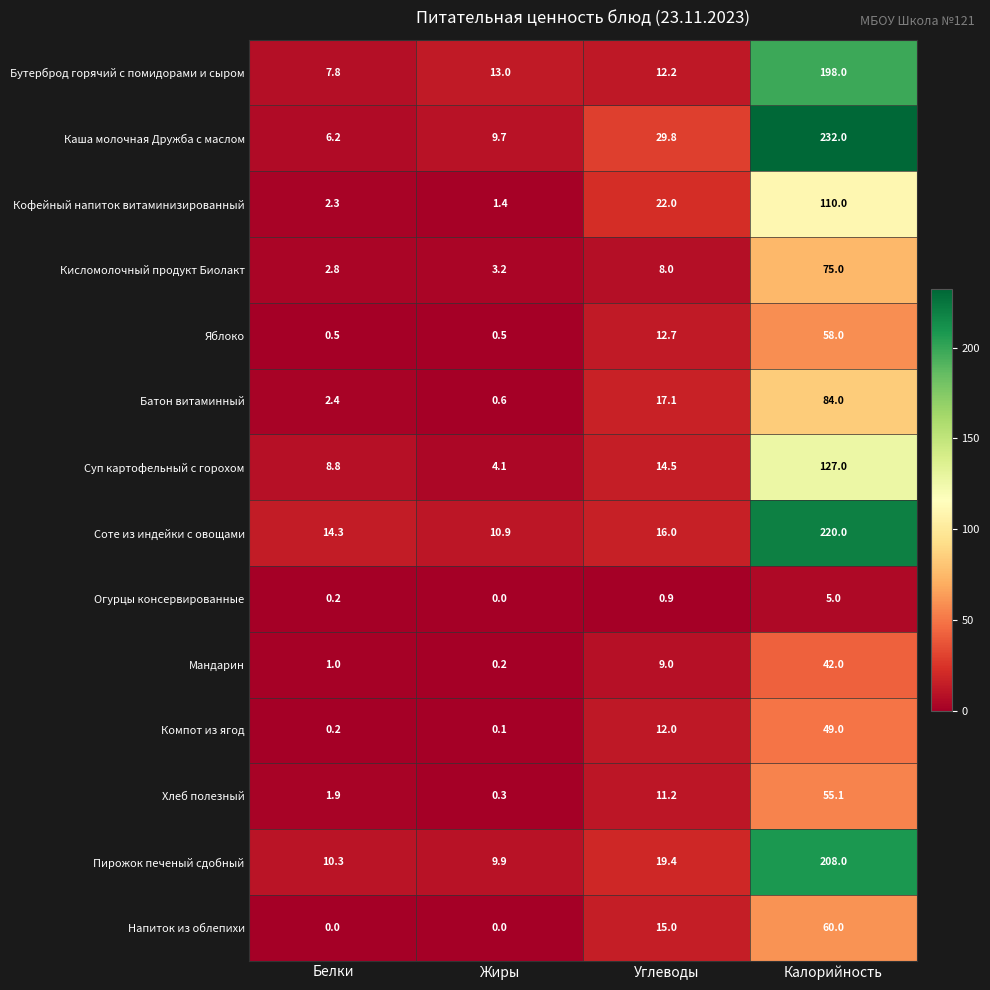

Count the number of data series in this chart.

14